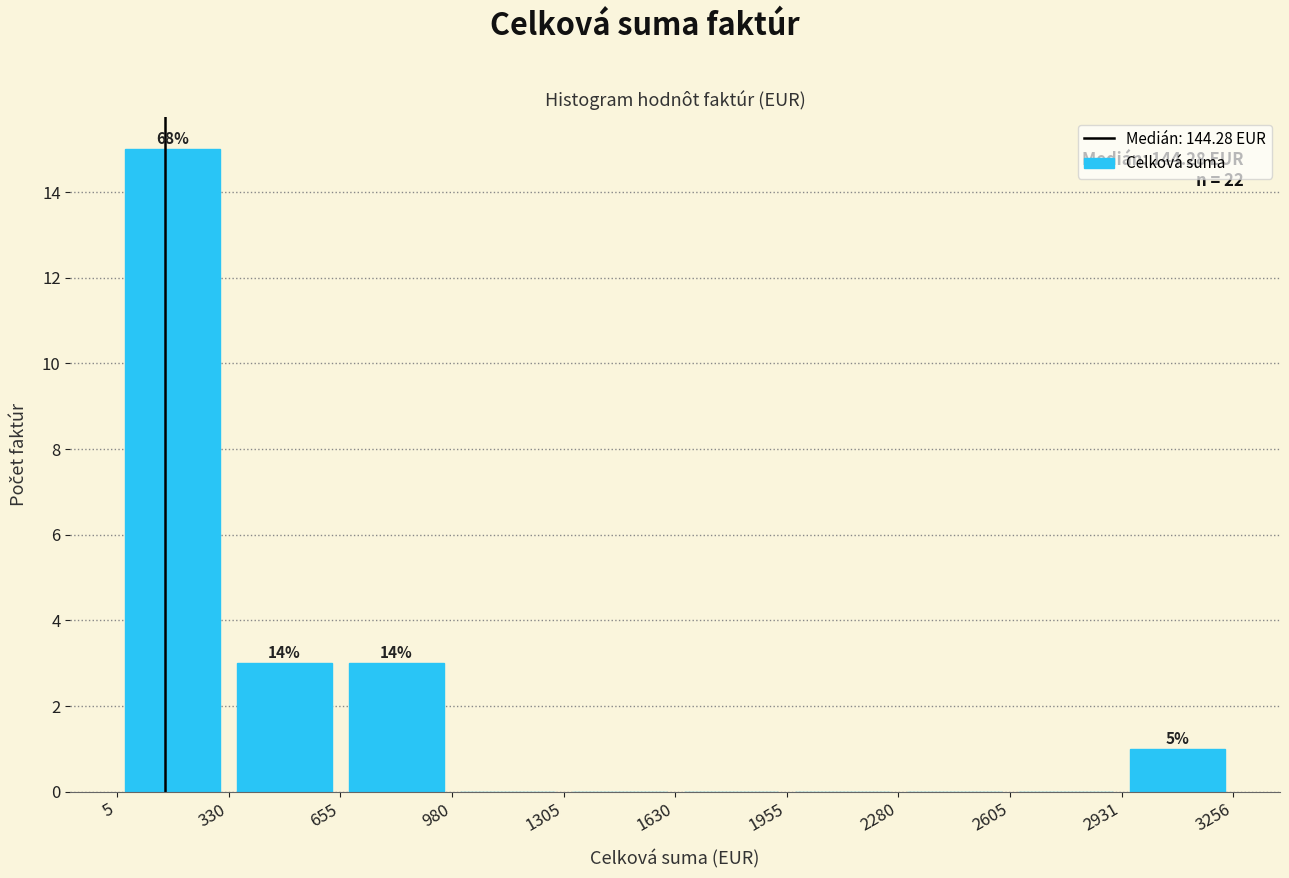

Over which range of the x-axis is the bar tallest?

5 to 330